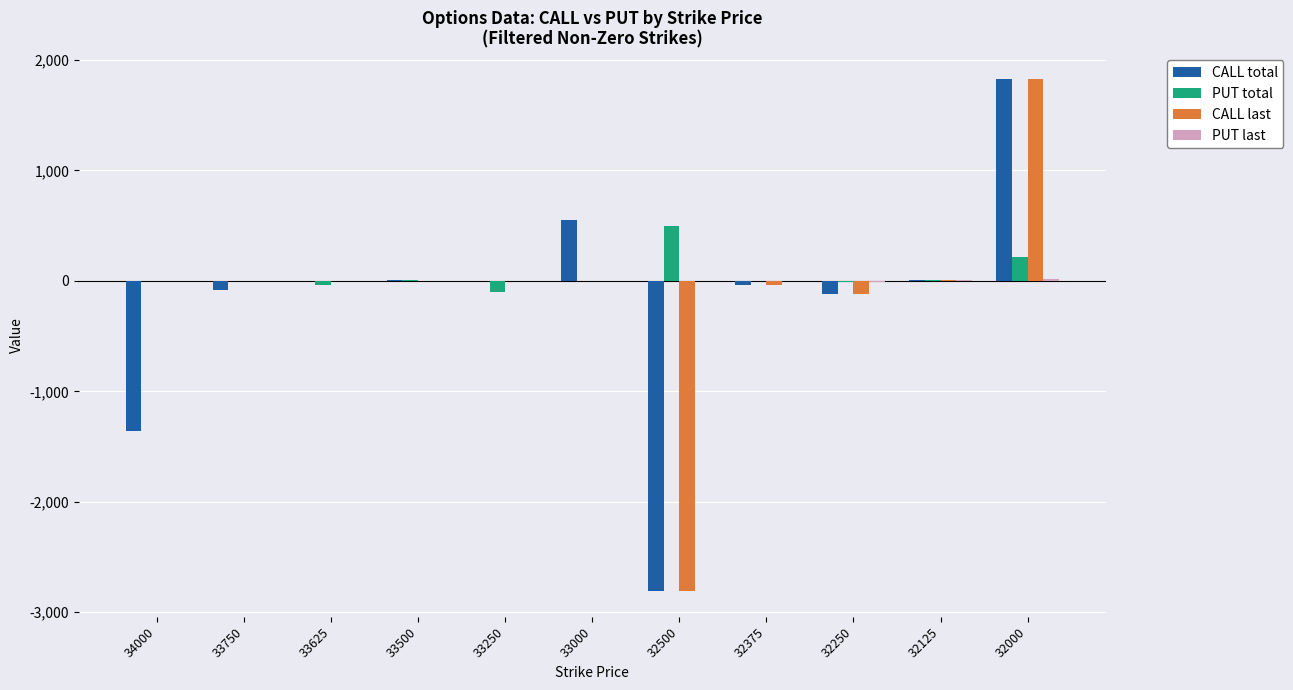

The PUT total series shows 0 at 34000. True or false?

True